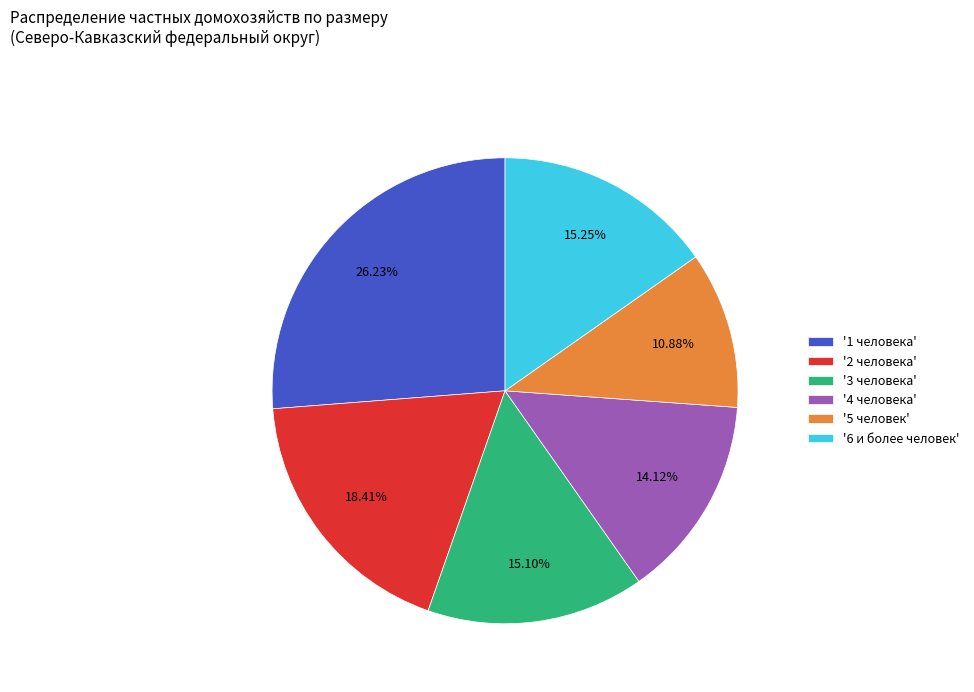

Does any single category account for the majority?

No